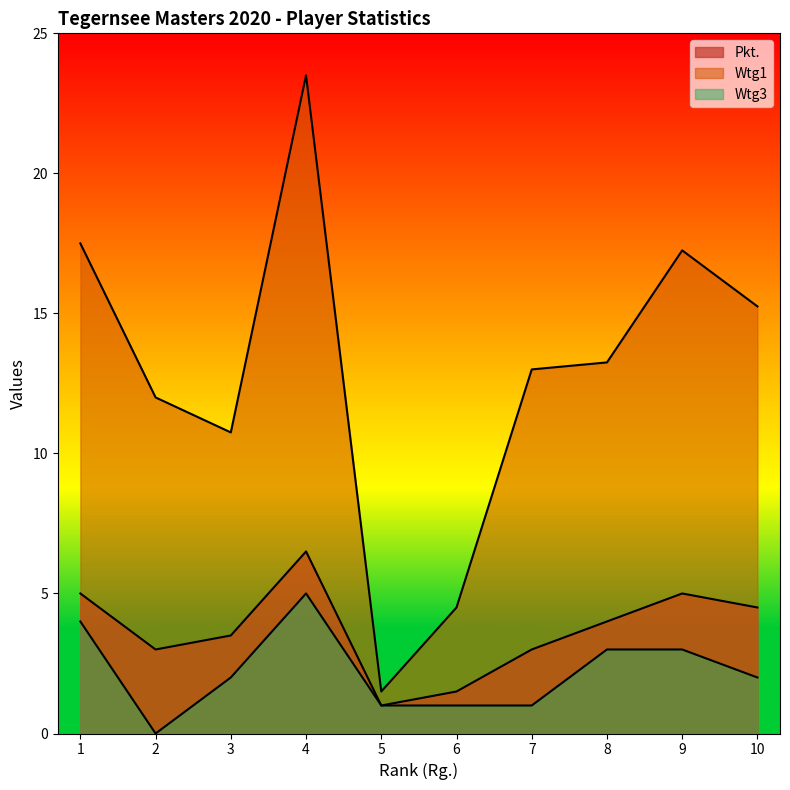

Reading right to left, transcribe all the data shown in this chart.

Pkt.: 4.5	5.0	4.0	3.0	1.5	1.0	6.5	3.5	3.0	5.0
Wtg1: 15.2	17.2	13.2	13.0	4.5	1.5	23.5	10.8	12.0	17.5
Wtg3: 2.0	3.0	3.0	1.0	1.0	1.0	5.0	2.0	0.0	4.0